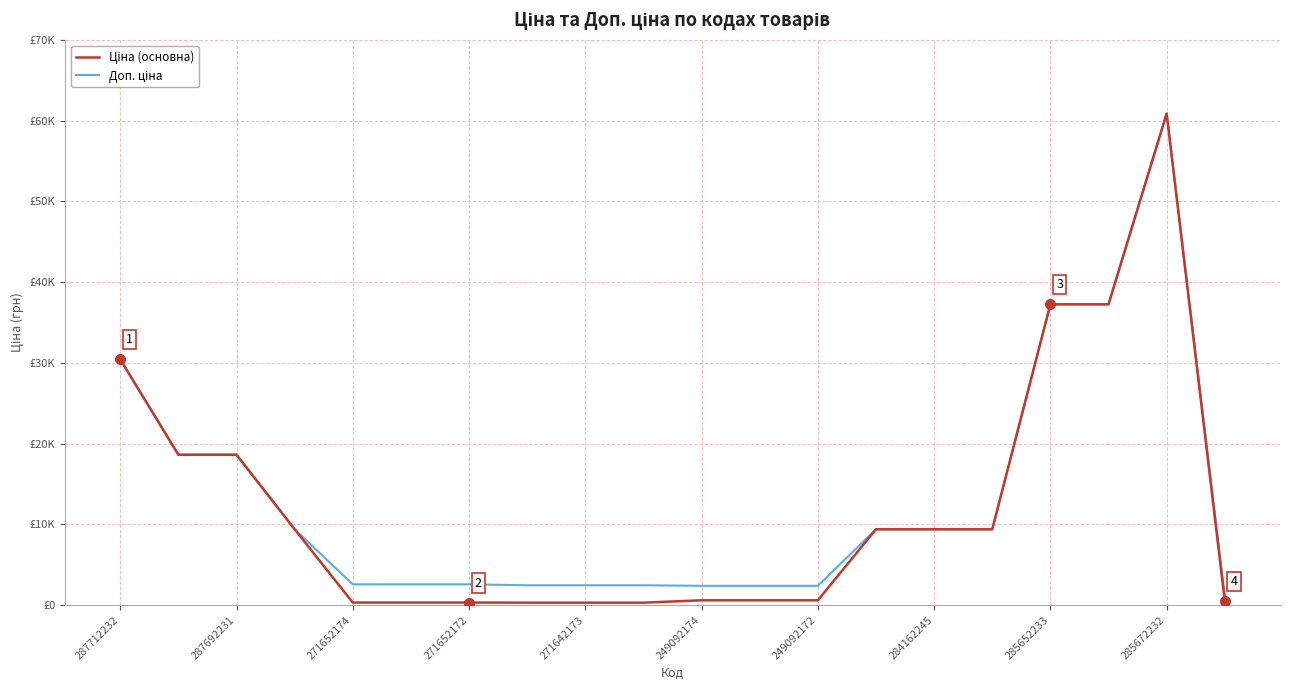

What is the average value of the Доп. ціна series?

13328.7